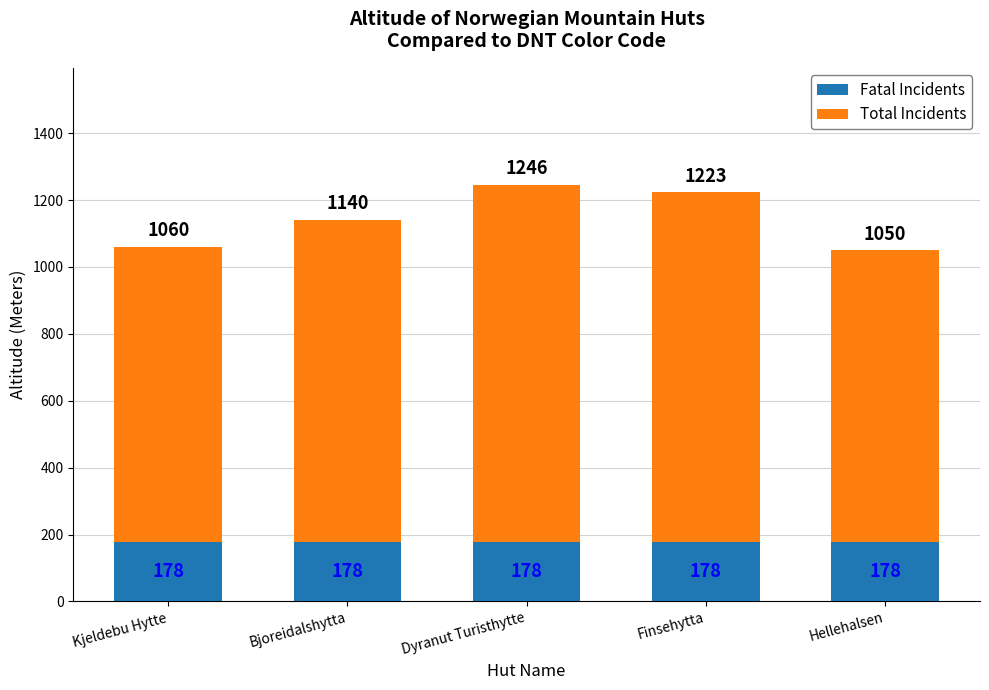

What is the minimum value for Fatal Incidents?

178